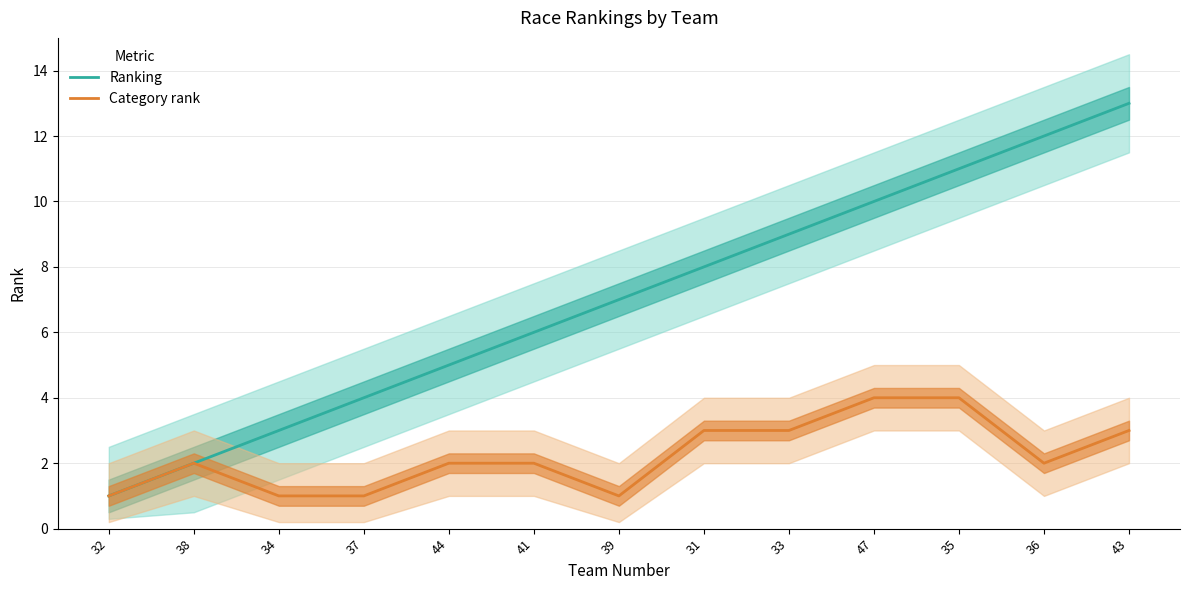

How many values in the Category rank series exceed 2?

5